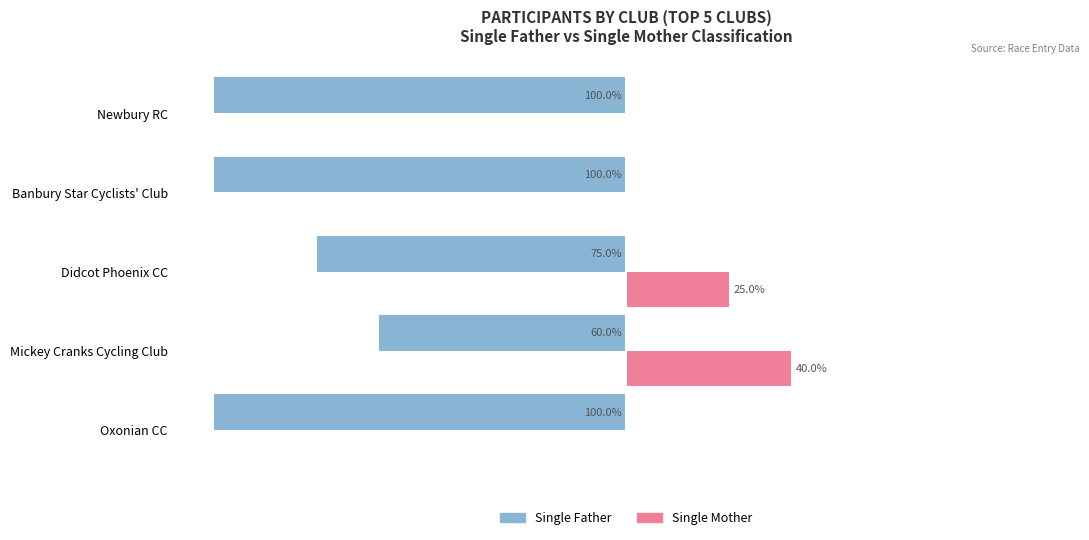

What is the value of the Single Mother bar at the 4th from the left?

40